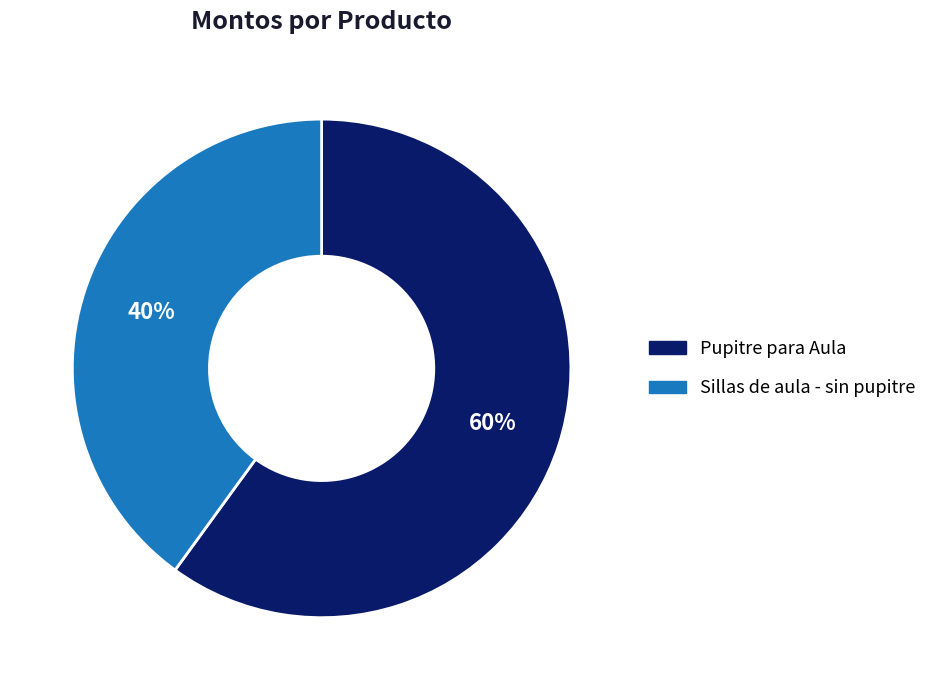

What percentage is the Sillas de aula - sin pupitre slice, to the nearest percent?

40%